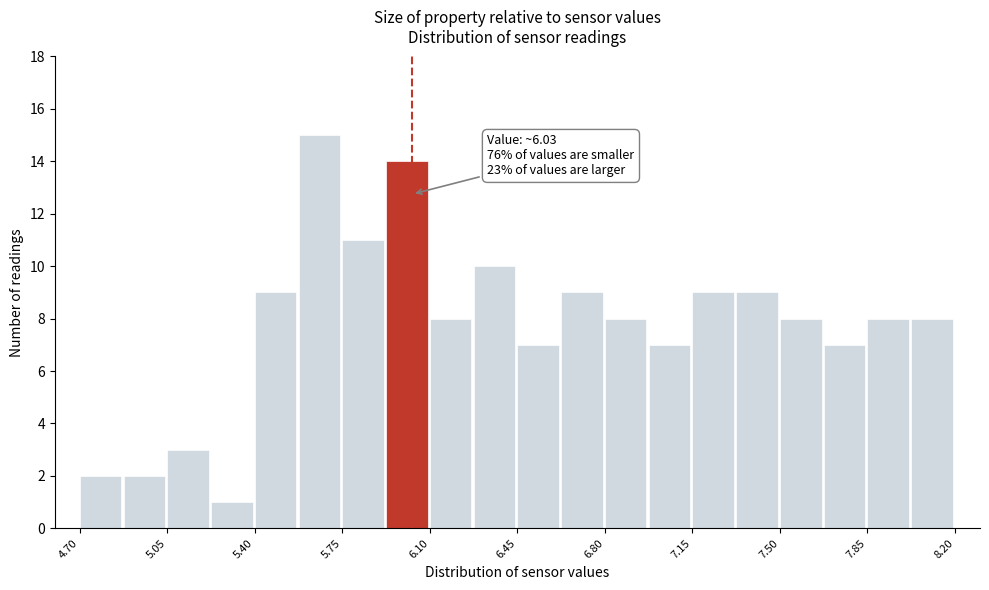

Around what value on the x-axis is the tallest bar? Give the approximate position of its centre, as read against the axis.

5.65